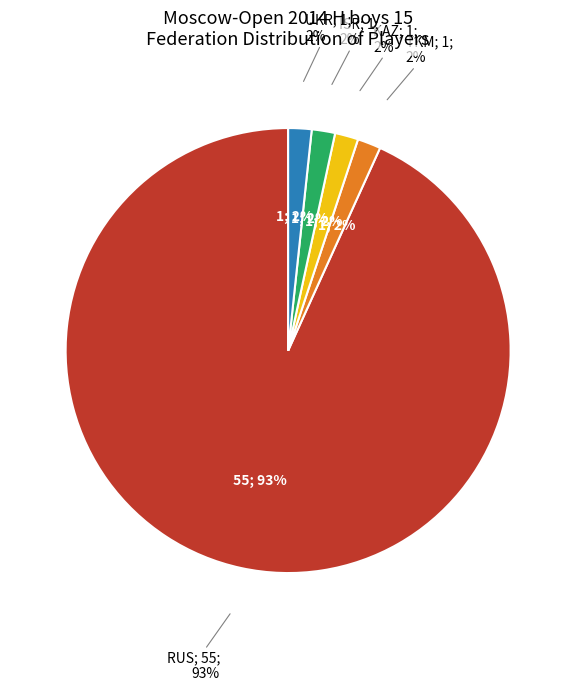

To the nearest percent, what percentage of the pie is KAZ?

2%